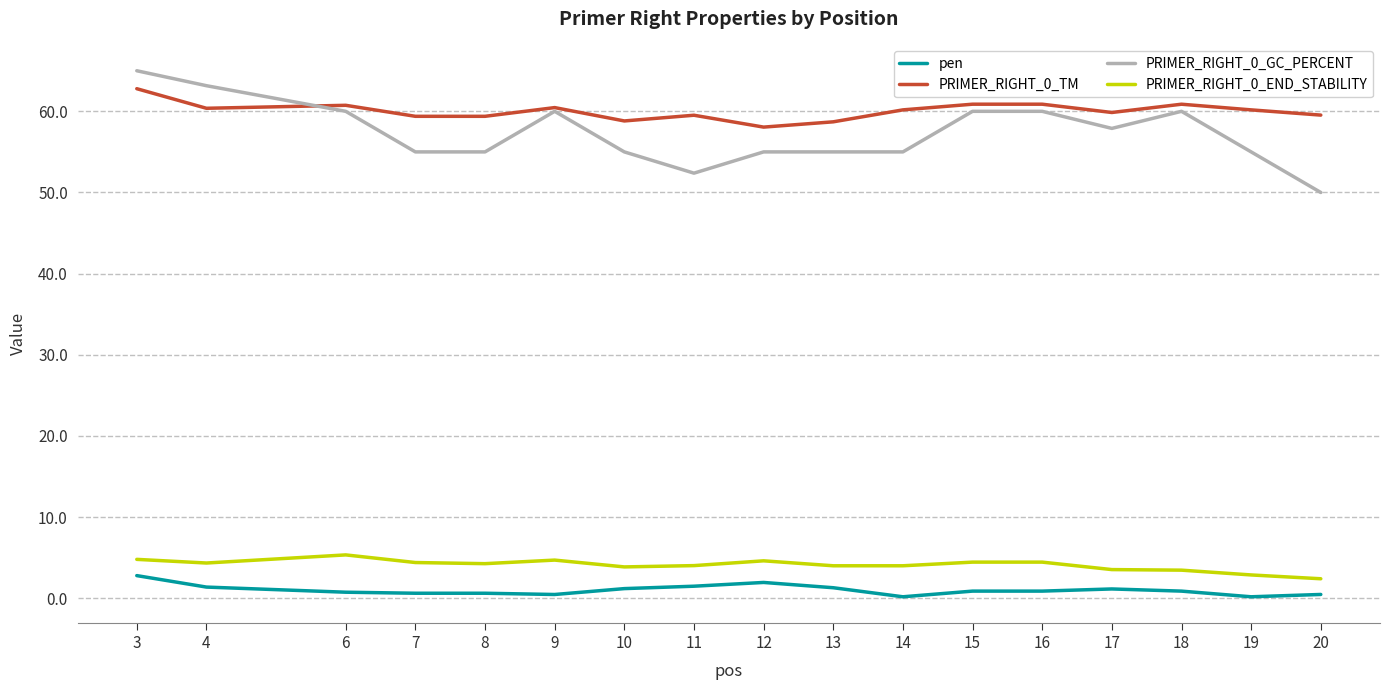

Is it true that PRIMER_RIGHT_0_END_STABILITY equals 1.8 at 9?

False